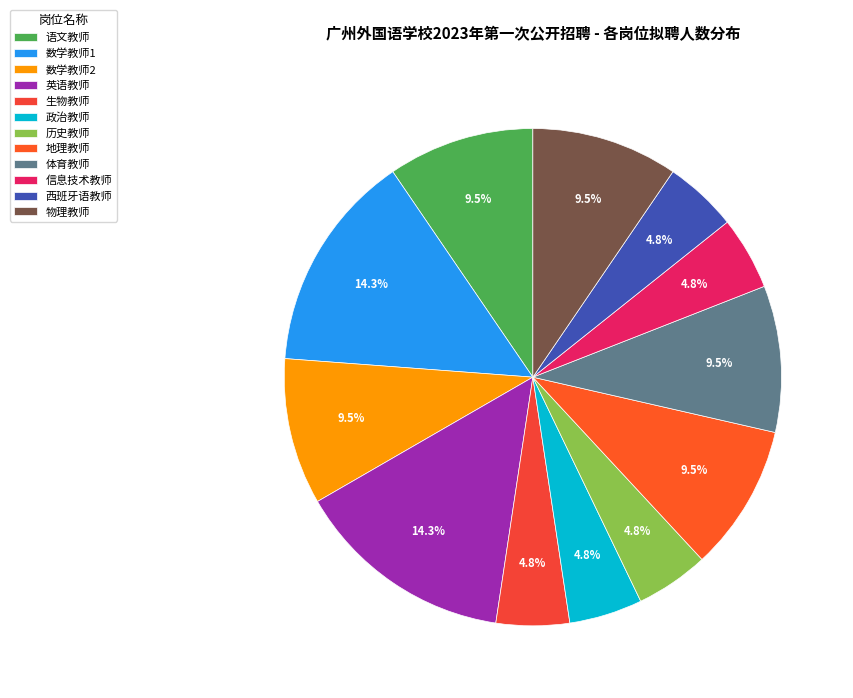

How many slices are in this pie chart?

12